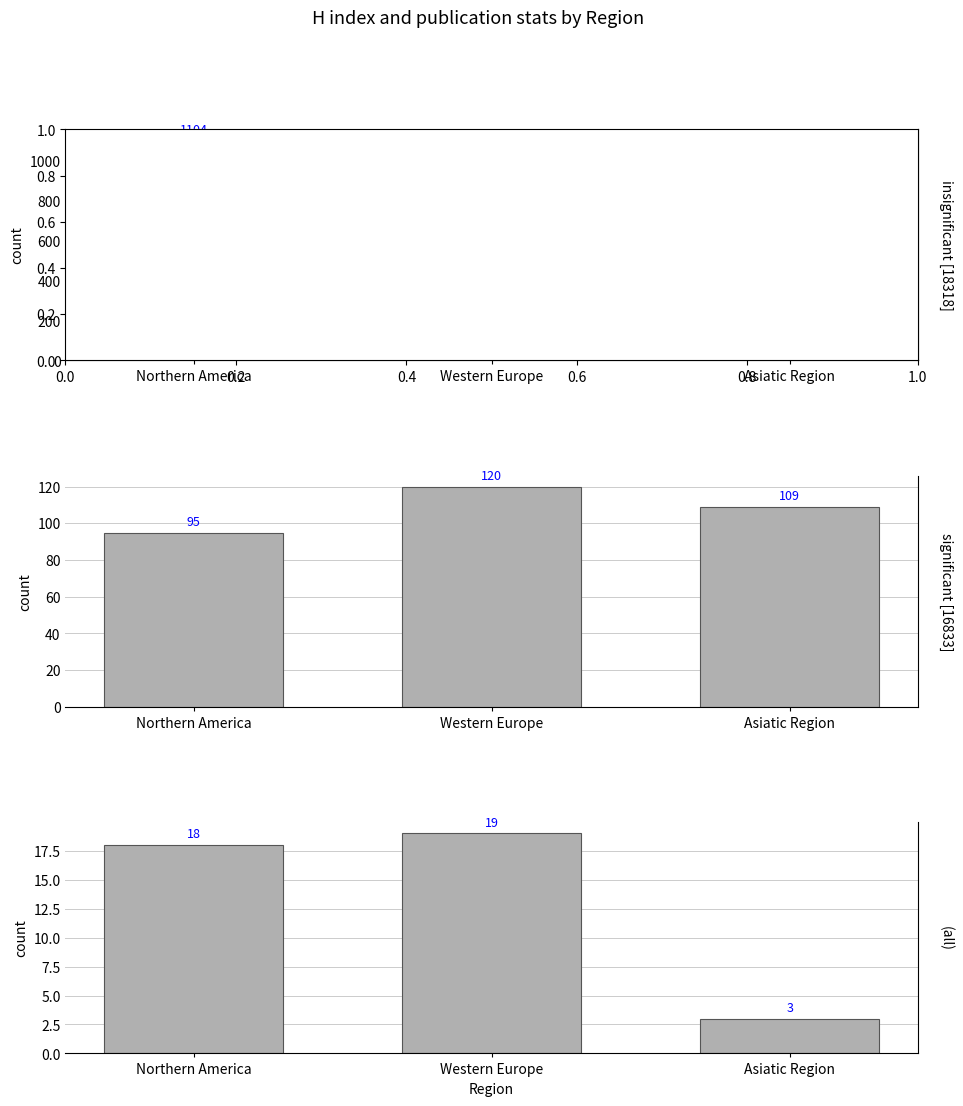

Approximately how many times larger is the value at Western Europe compared to Asiatic Region?

6.3